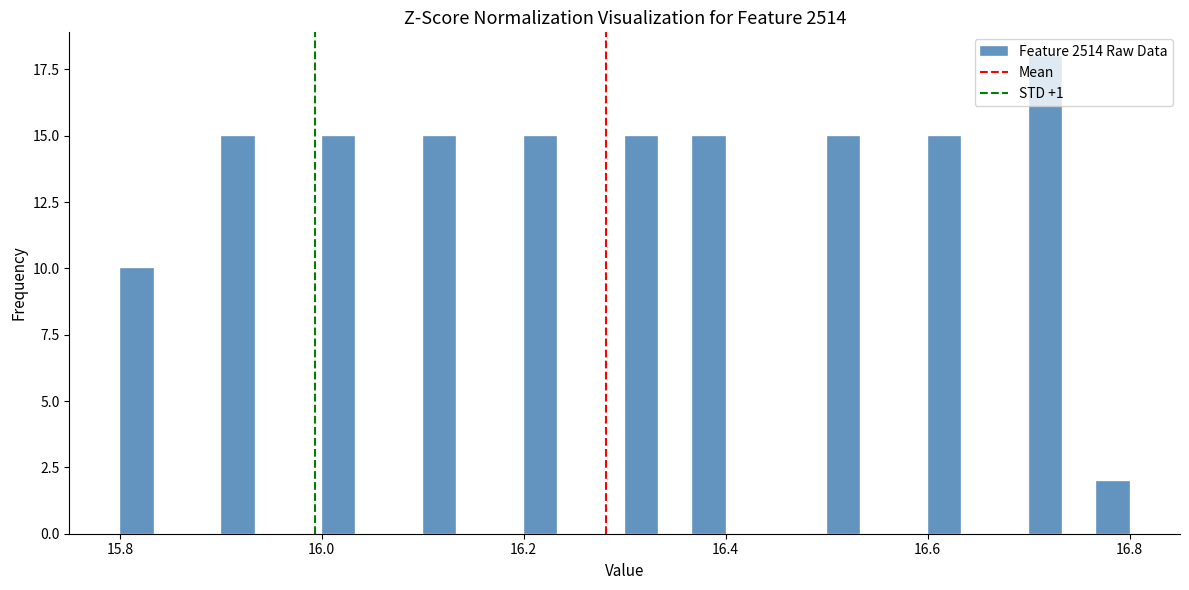

Around what value on the x-axis is the tallest bar? Give the approximate position of its centre, as read against the axis.

16.72